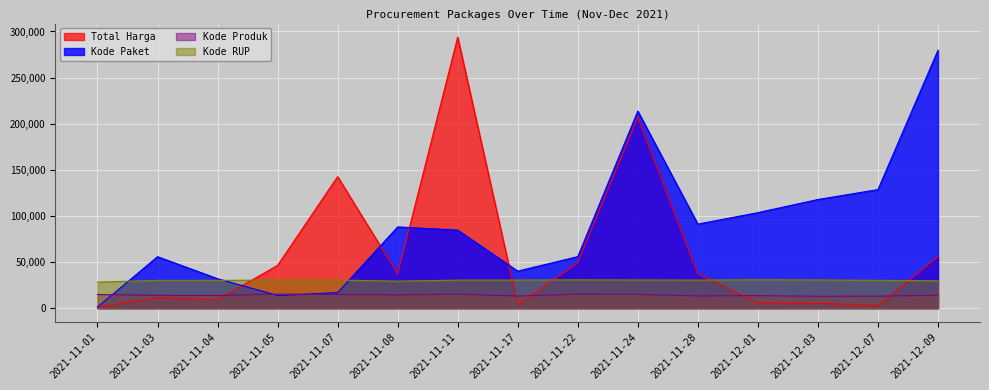

True or false: Kode Paket and Kode Produk intersect in this chart.

True